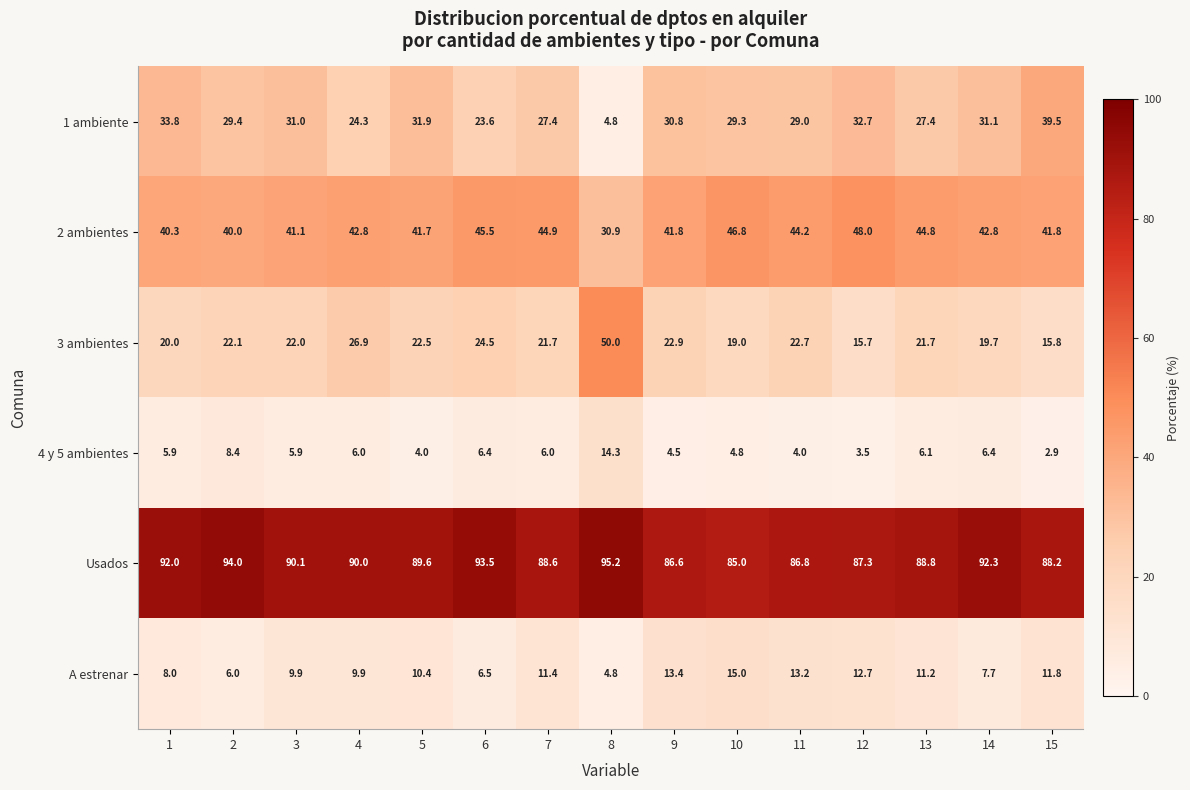

What is the total value across all series at 9?

200.0